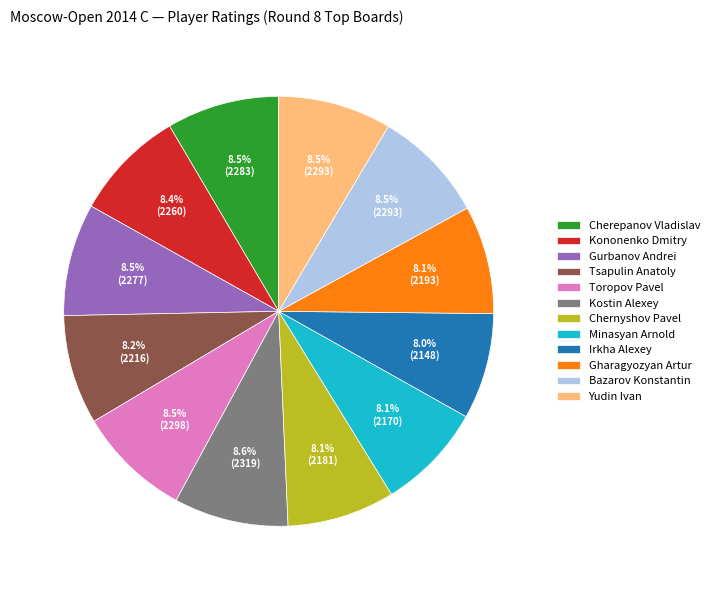

How many segments does this pie chart have?

12